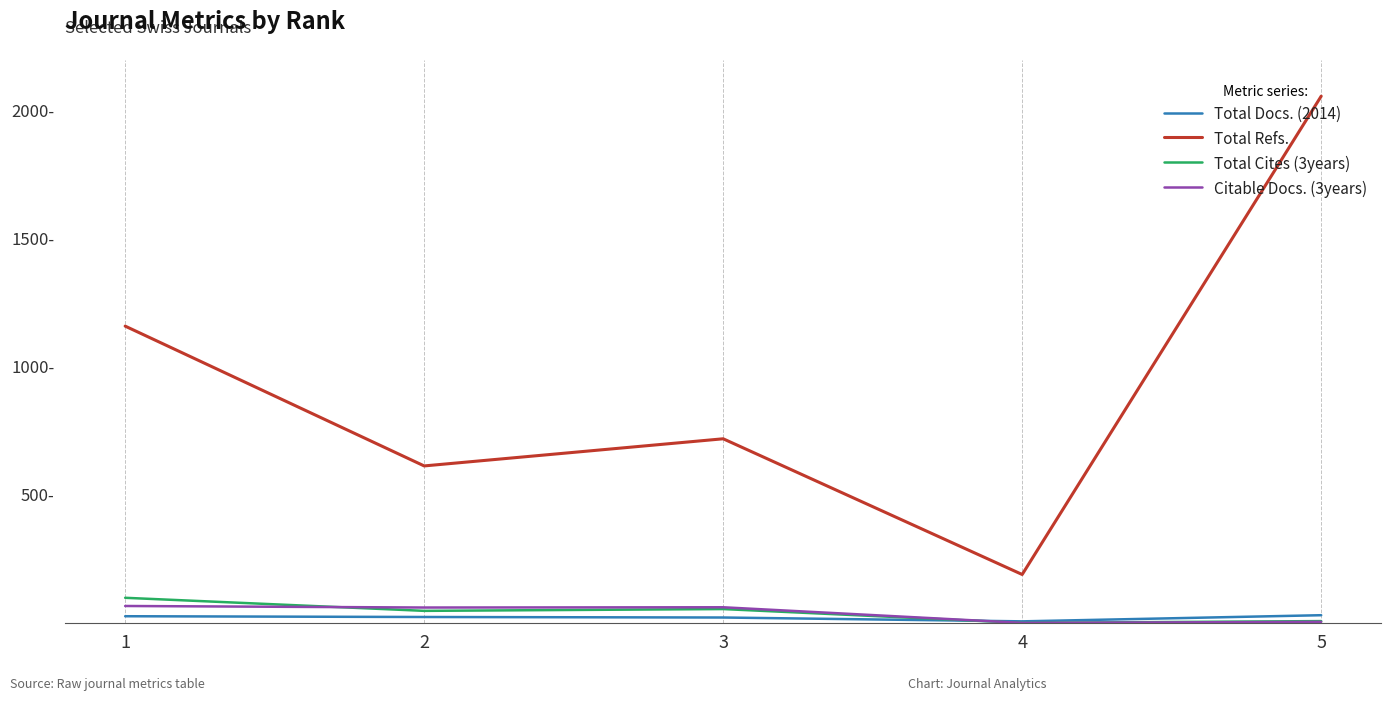

What is the difference between the highest and lowest values at 5?

2053